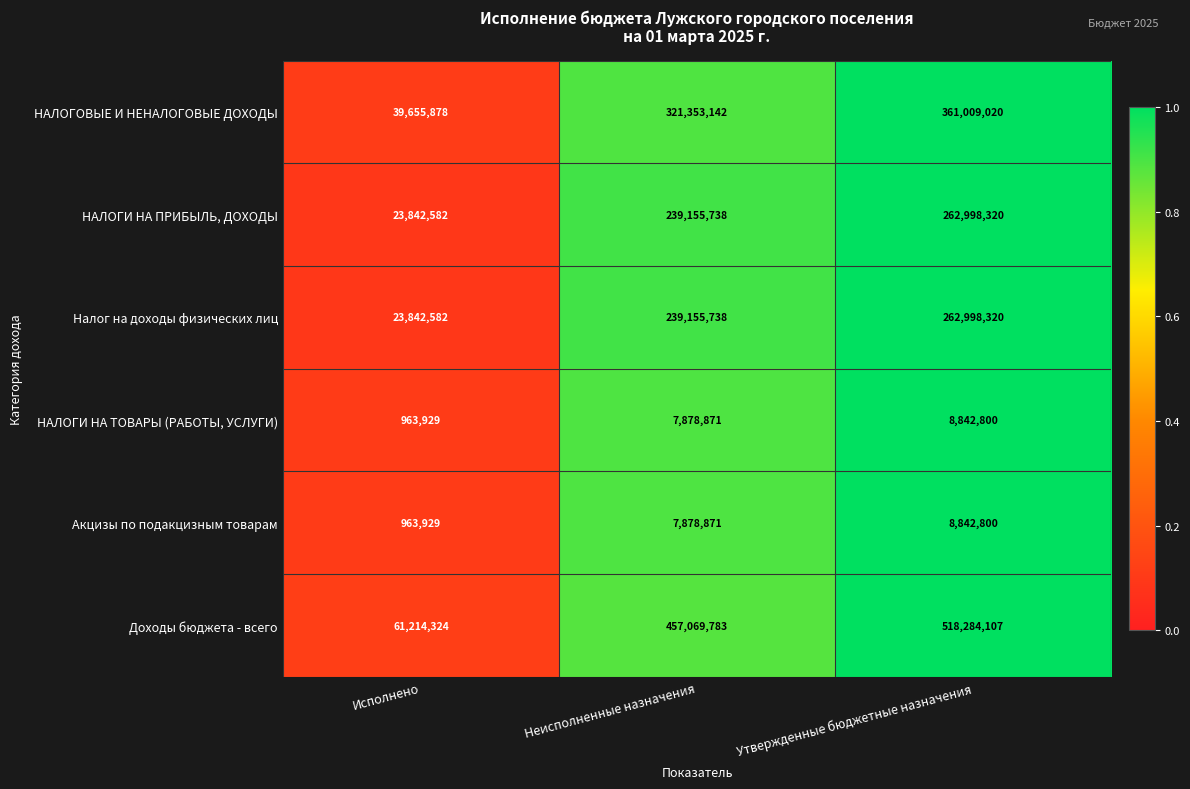

Count the number of categories in the chart.

3